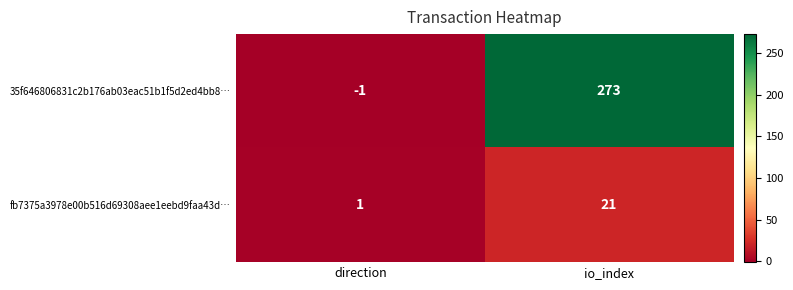

Rank the series by their maximum value, from highest to lowest.

35f646806831c2b176ab03eac51b1f5d2ed4bb8…, fb7375a3978e00b516d69308aee1eebd9faa43d…